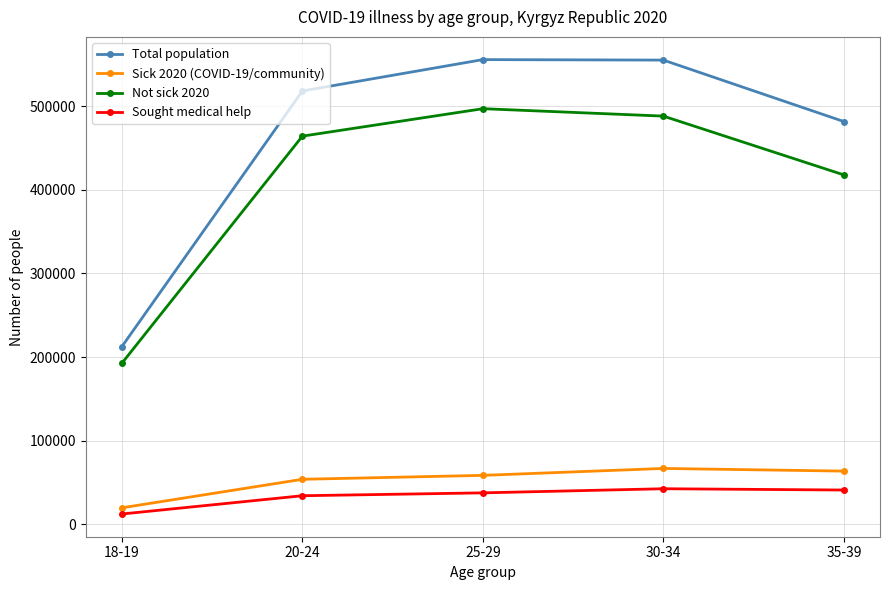

What is the value of the Sought medical help point at the 4th from the left?

42688